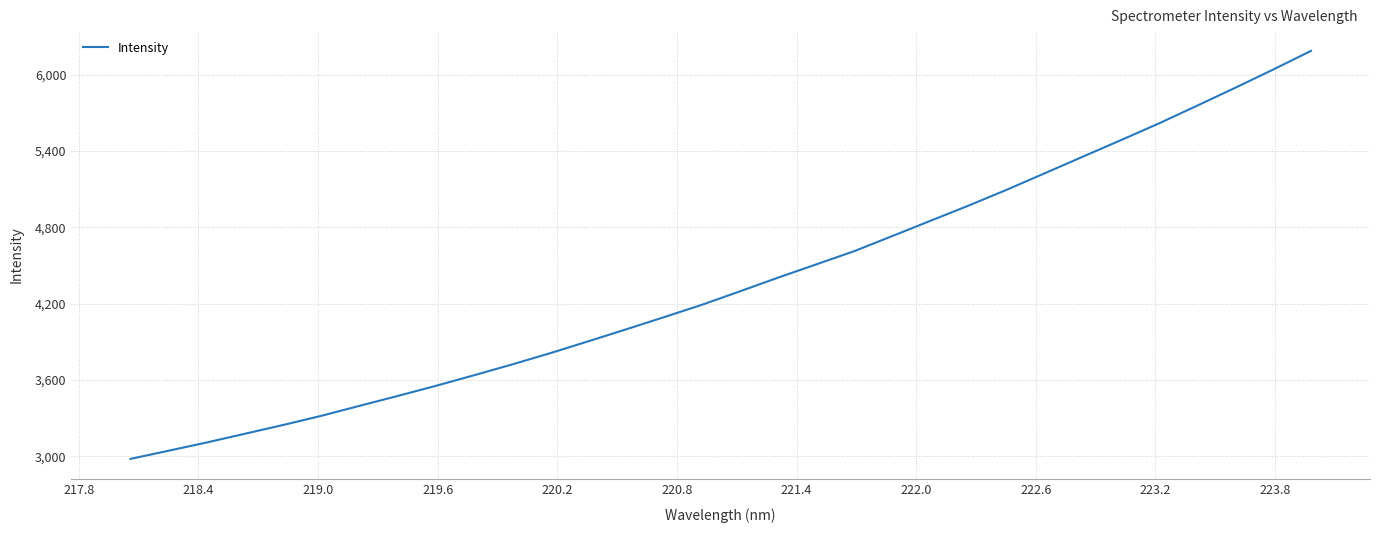

How many values are below 4297?

16